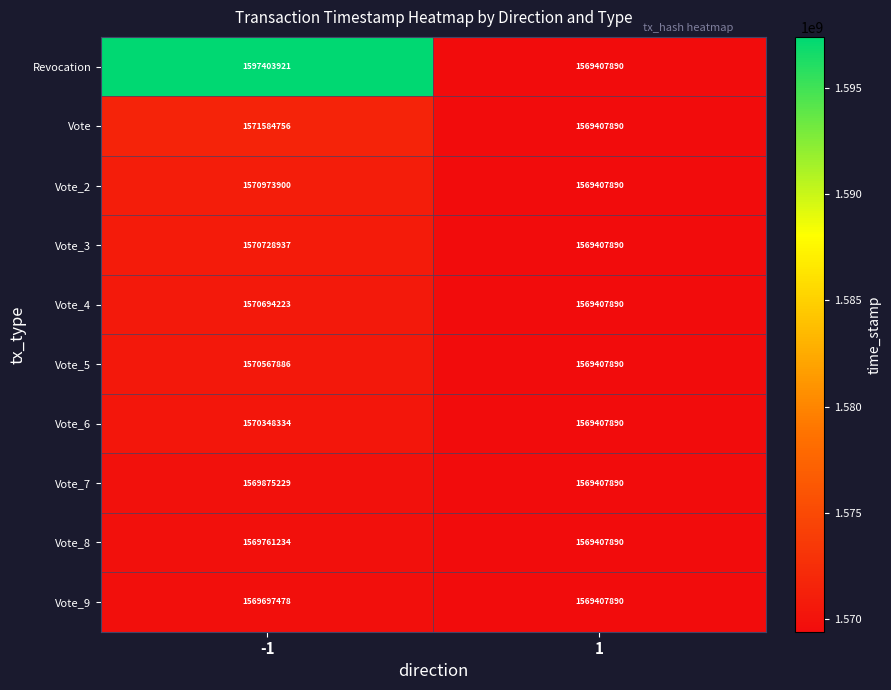

What is the difference between the maximum and minimum values in the Vote_2 series?

1566010